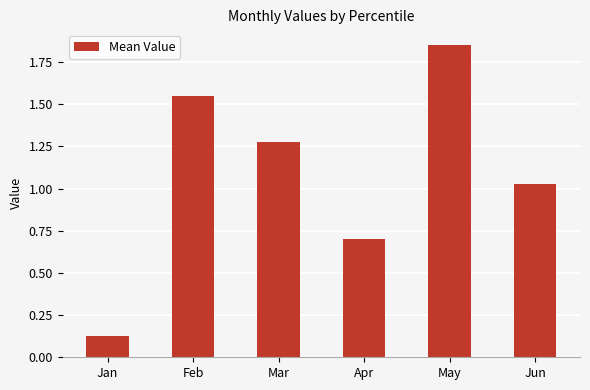

At which category does the chart reach its minimum across all series?

Jan